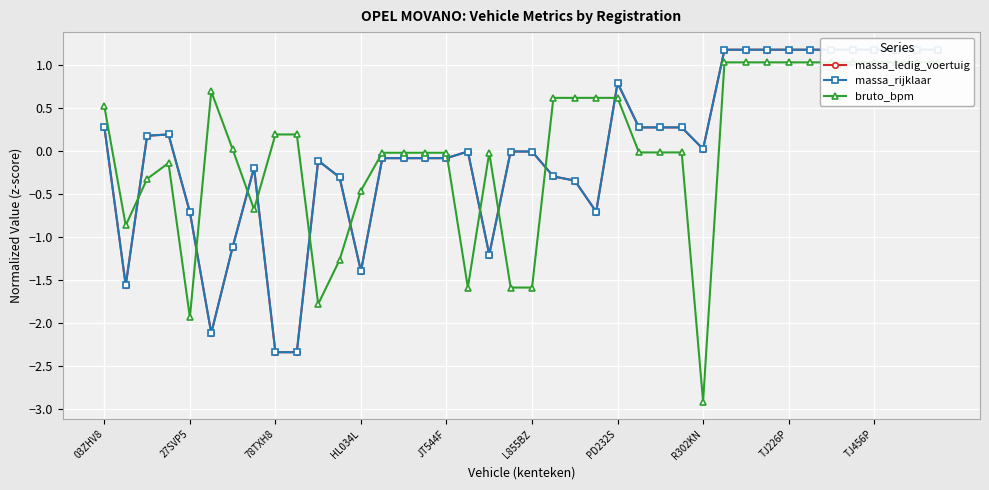

What is the minimum value shown in the chart?

-2.9